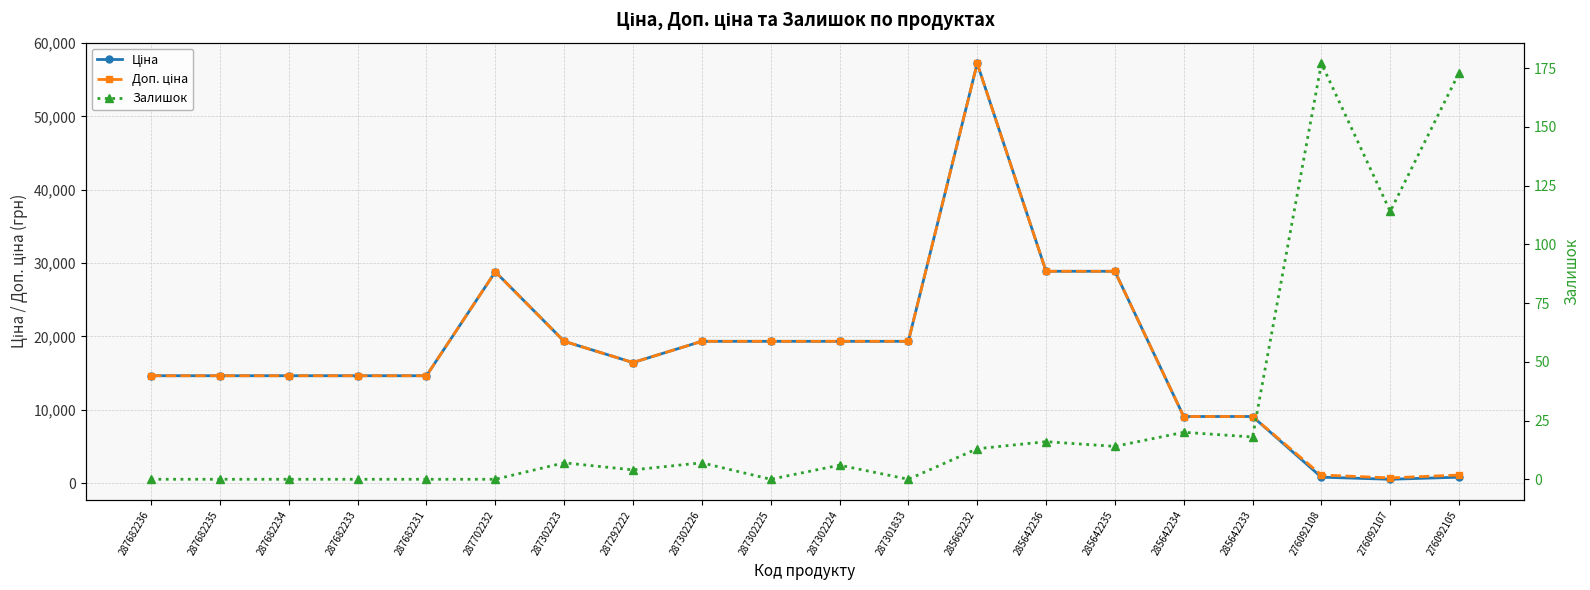

The Доп. ціна series shows 277.5 at 276092107. True or false?

False